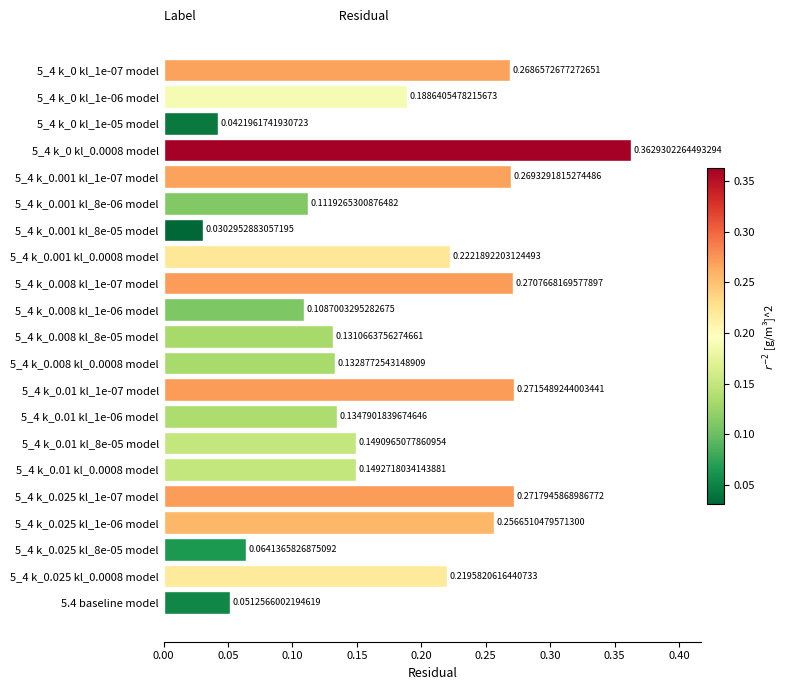

How many bars are there in total?

21